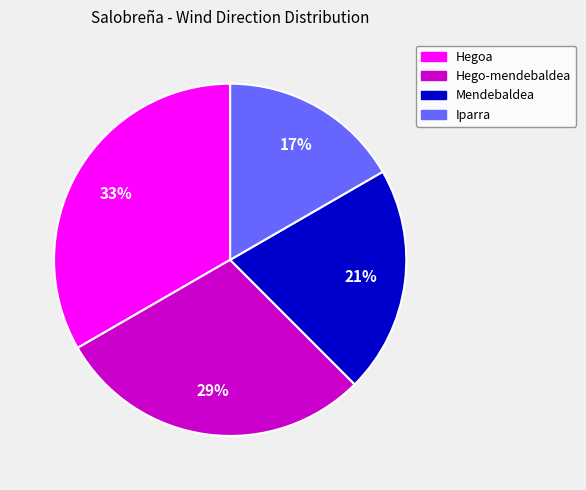

To the nearest percent, what percentage of the pie is Hego-mendebaldea?

29%